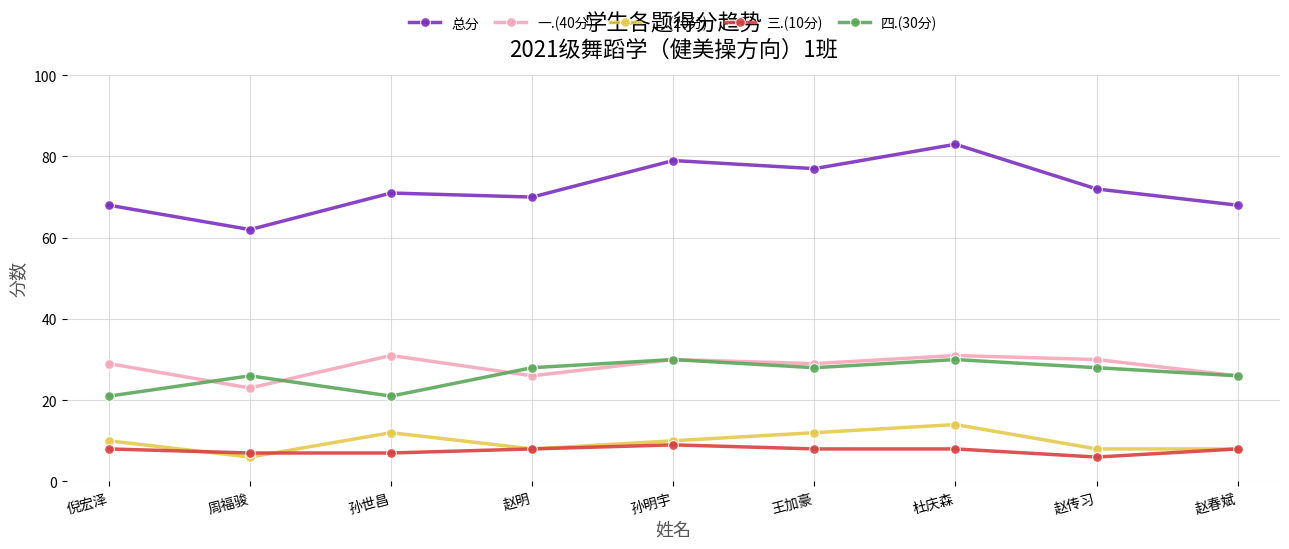

Reading right to left, list all the values displayed in this chart.

总分: 赵春斌=68	赵传习=72	杜庆森=83	王加豪=77	孙明宇=79	赵明=70	孙世昌=71	周福骏=62	倪宏泽=68
一.(40分): 赵春斌=26	赵传习=30	杜庆森=31	王加豪=29	孙明宇=30	赵明=26	孙世昌=31	周福骏=23	倪宏泽=29
二.(20分): 赵春斌=8	赵传习=8	杜庆森=14	王加豪=12	孙明宇=10	赵明=8	孙世昌=12	周福骏=6	倪宏泽=10
三.(10分): 赵春斌=8	赵传习=6	杜庆森=8	王加豪=8	孙明宇=9	赵明=8	孙世昌=7	周福骏=7	倪宏泽=8
四.(30分): 赵春斌=26	赵传习=28	杜庆森=30	王加豪=28	孙明宇=30	赵明=28	孙世昌=21	周福骏=26	倪宏泽=21